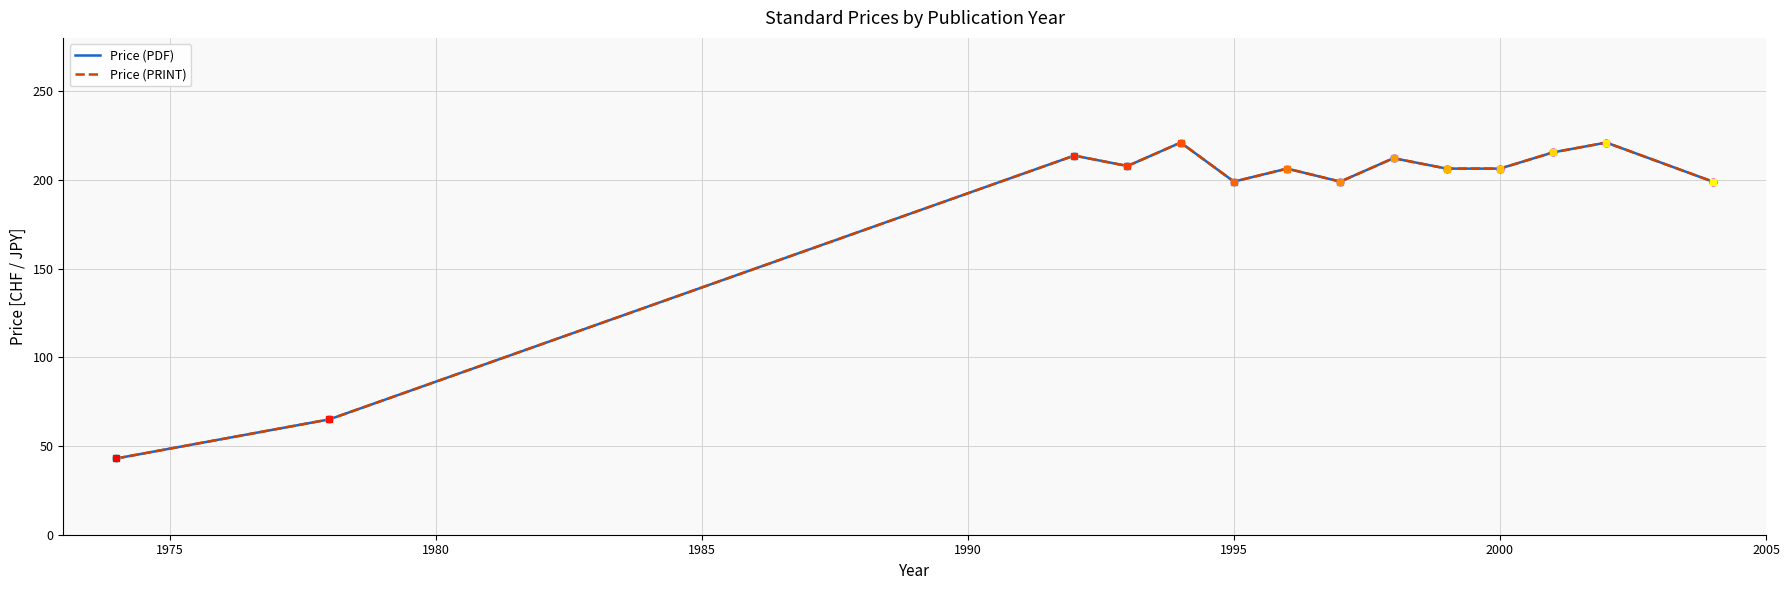

Reading right to left, what are all the values shown in this chart?

Price (PDF): 199.0	221.0	215.5	206.3	206.3	212.2	199.0	206.3	199.0	221.0	207.8	213.7	65.0	43.0
Price (PRINT): 199.0	221.0	215.5	206.3	206.3	212.2	199.0	206.3	199.0	221.0	207.8	213.7	65.0	43.0